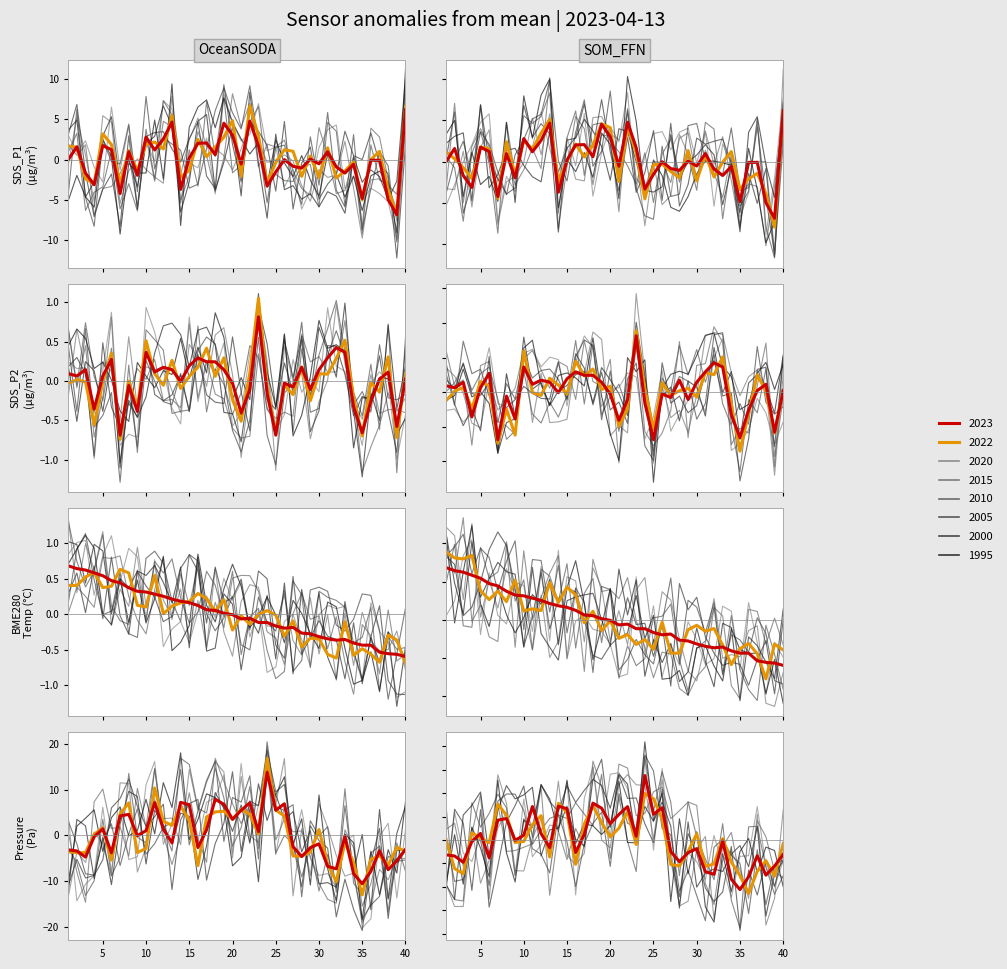

At which label is SDS_P1 closest to 0?

25